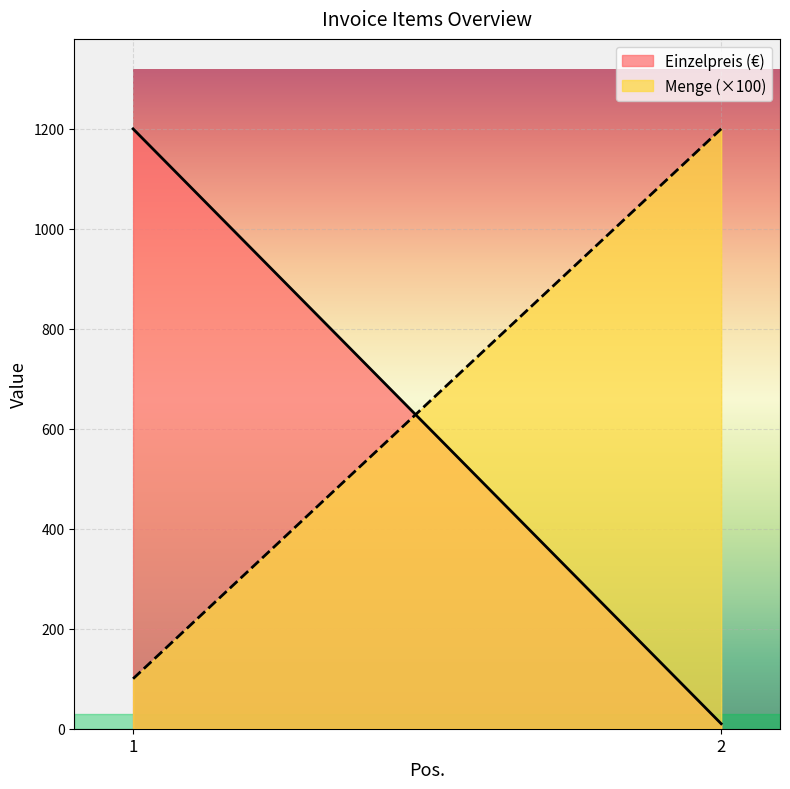

At which label does Menge reach its peak?

2